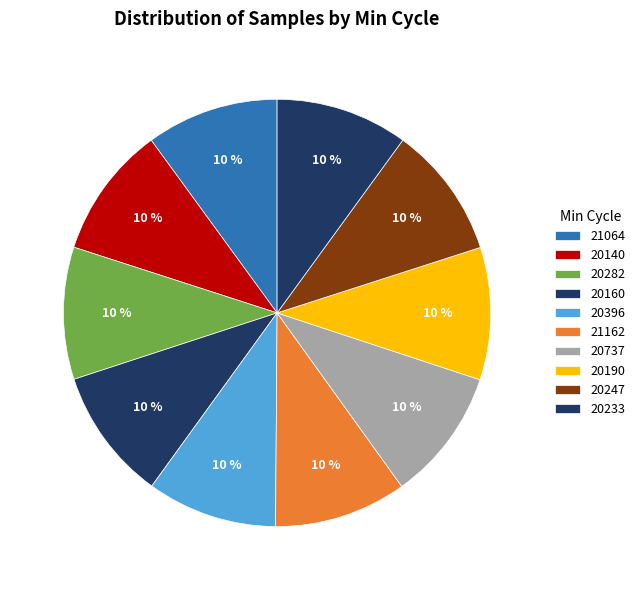

Which category has the smallest portion of the pie?

80_20396